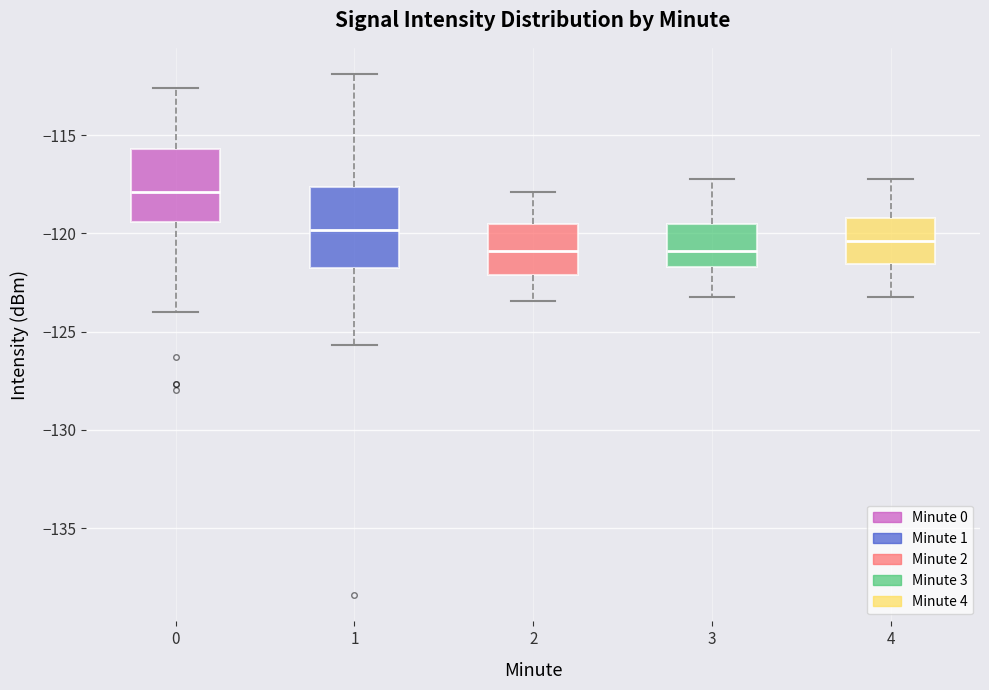

Where is the lower edge of the box at x = 0 on the y-axis? The values are not printed on the chart, so give them approximately, as read against the axis.

-119.5